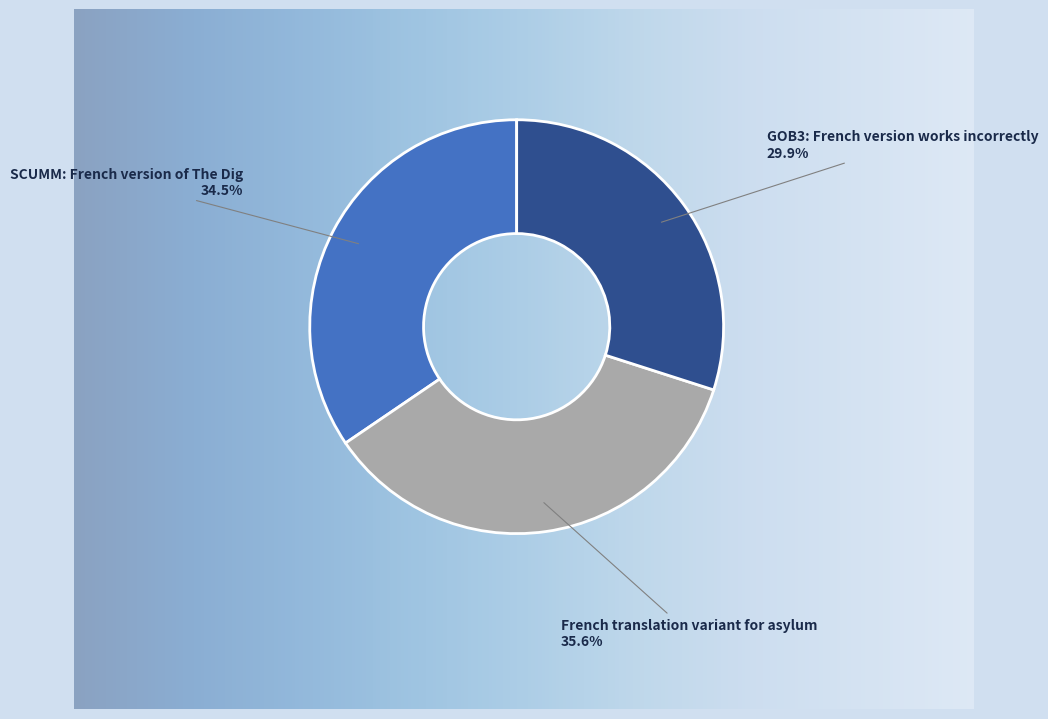

To the nearest percent, what percentage of the pie is French translation variant for asylum?

36%